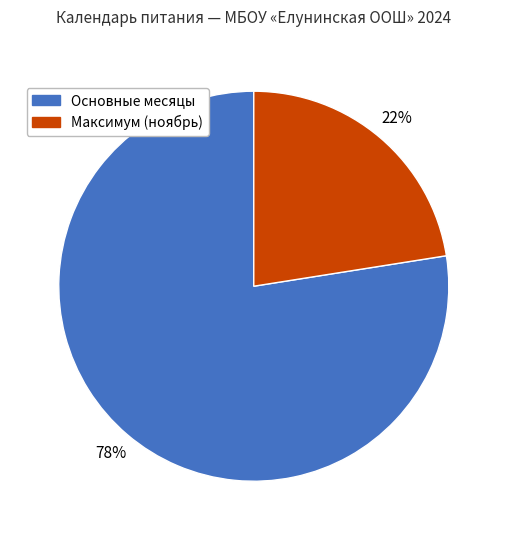

To the nearest percent, what is the average slice percentage?

50%